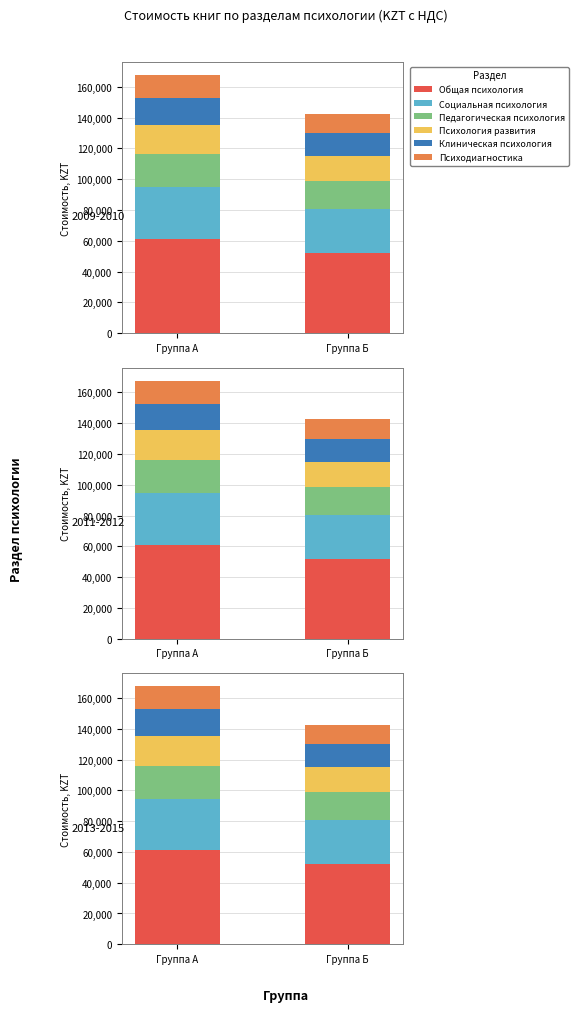

Reading left to right, list all the values displayed in this chart.

Общая психология: Группа А=61152	Группа Б=51979
Социальная психология: Группа А=33488	Группа Б=28464
Педагогическая психология: Группа А=21392	Группа Б=18183
Психология развития: Группа А=19376	Группа Б=16469
Клиническая психология: Группа А=17360	Группа Б=14756
Психодиагностика: Группа А=14784	Группа Б=12566